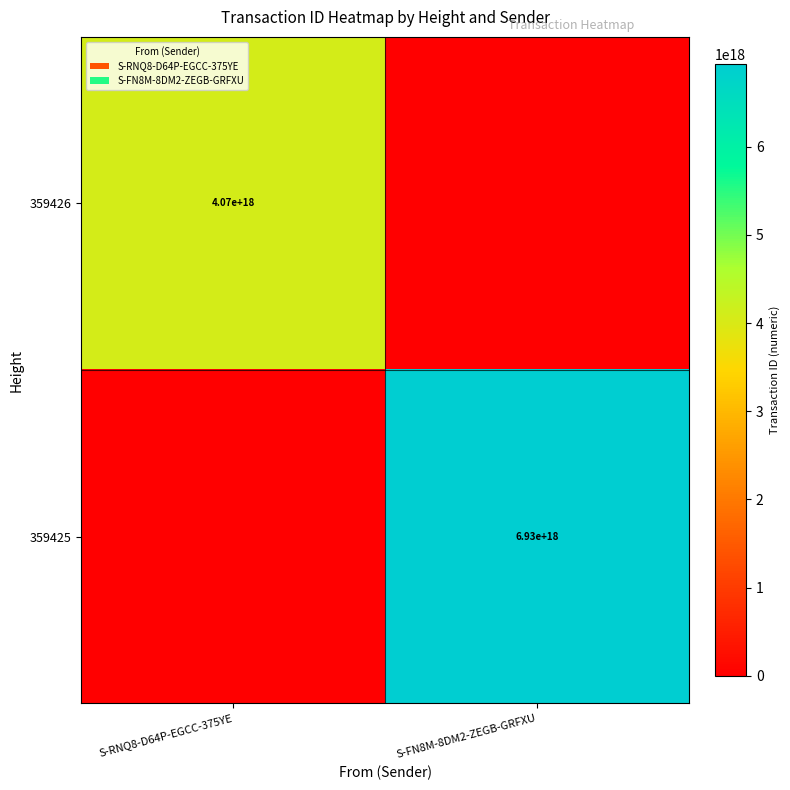

True or false: 359426 has a value of 4070000000000000000 at S-RNQ8-D64P-EGCC-375YE.

True